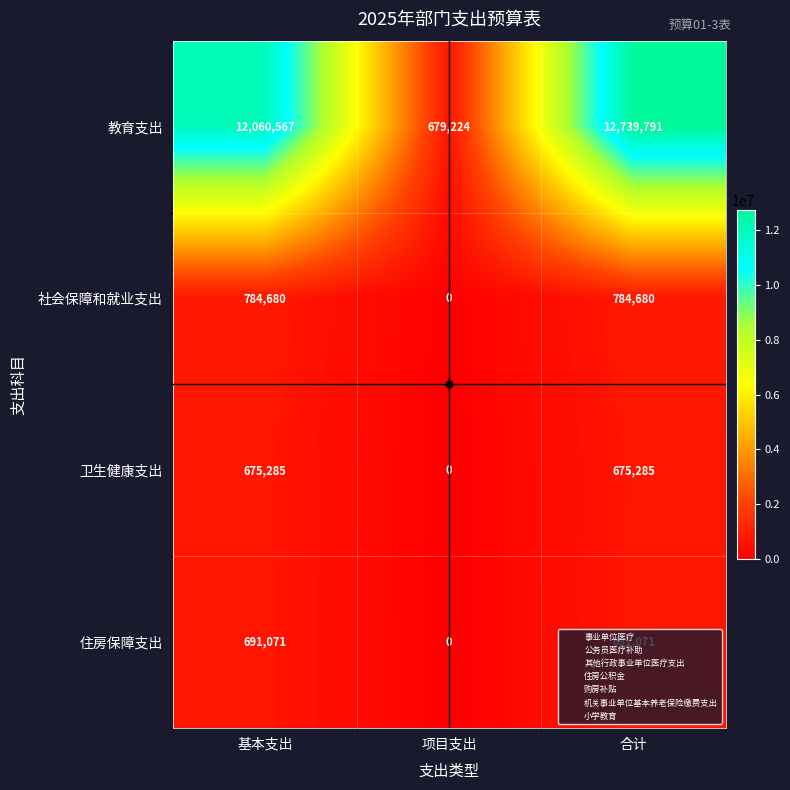

What is the sum of the 社会保障和就业支出 values at 基本支出 and 合计?

1569360